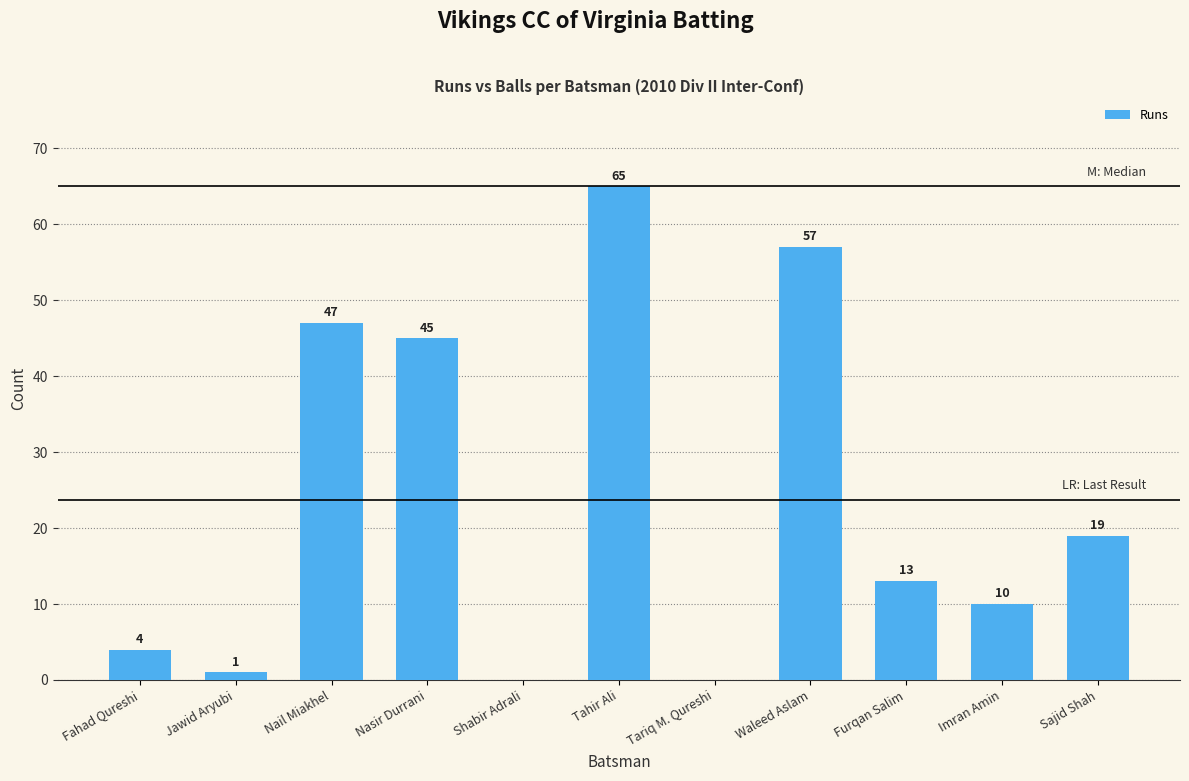

Approximately how many times larger is the value at Nail Miakhel compared to Furqan Salim?

3.6